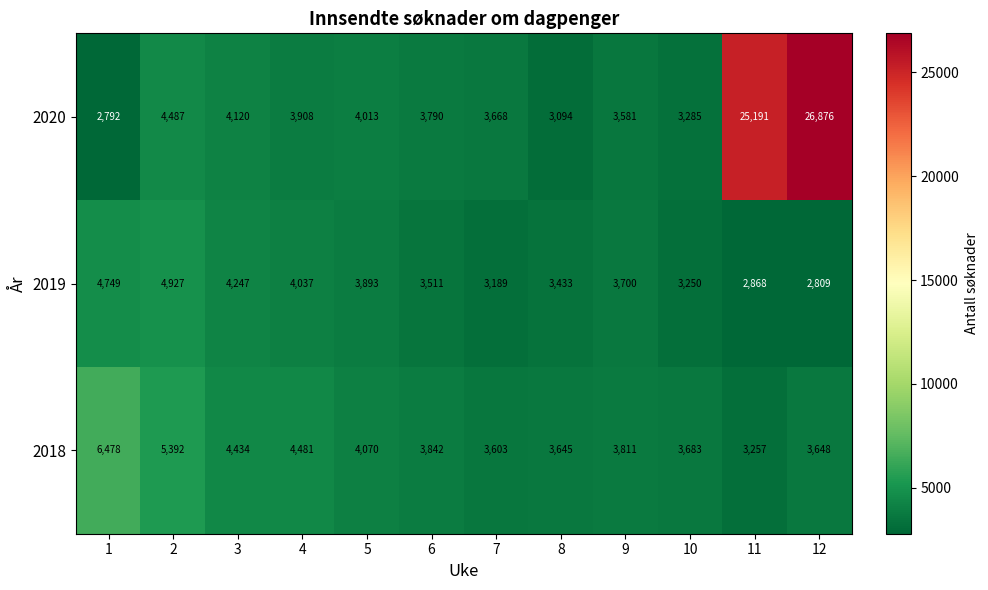

What is the difference between the maximum and minimum values in the 2020 series?

24084